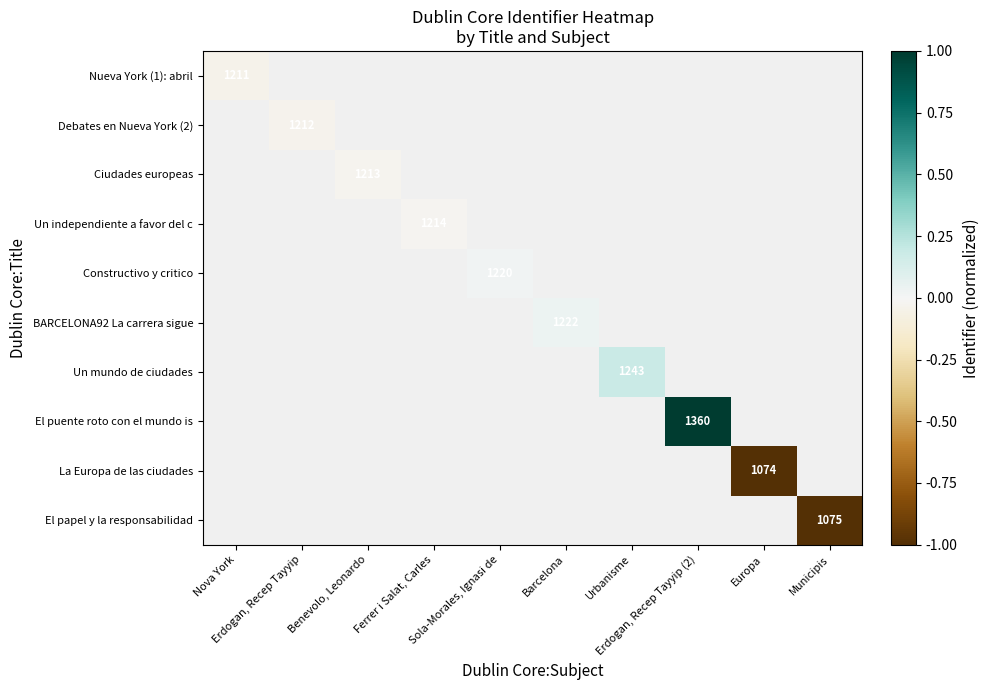

Which label corresponds to the largest value in the chart?

Erdogan, Recep Tayyip (2)